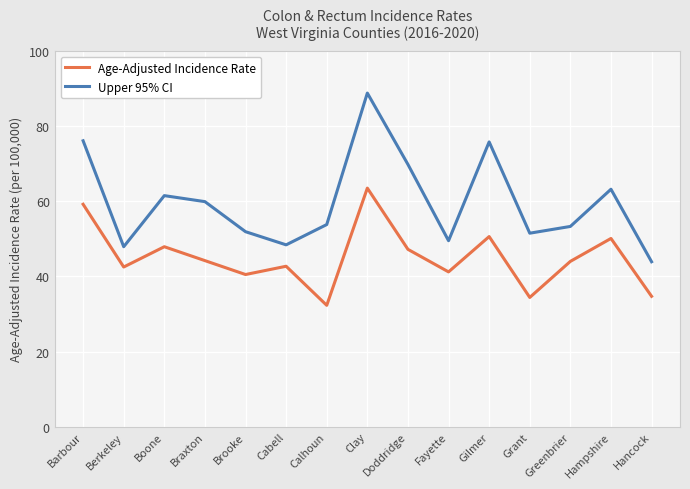

What is the value of the Age-Adjusted Incidence Rate point at the 13th from the left?

44.0